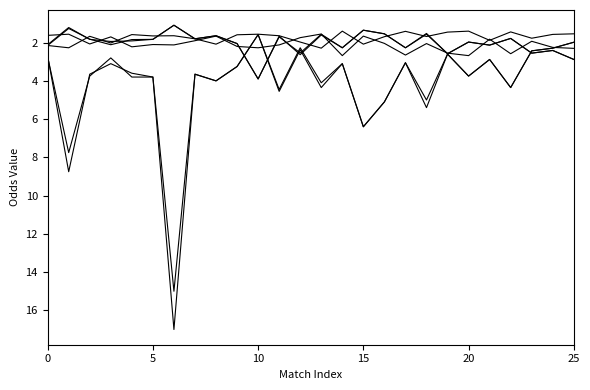

Is this an area chart (filled region under the line)?

No